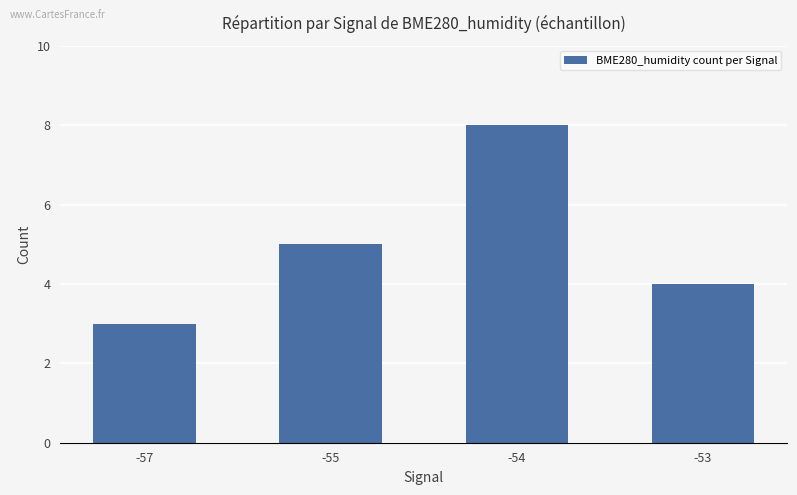

Reading left to right, list all the values displayed in this chart.

-57=3	-55=5	-54=8	-53=4